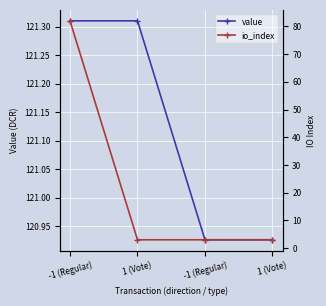

Which category has the highest value across all series?

-1 (Regular)